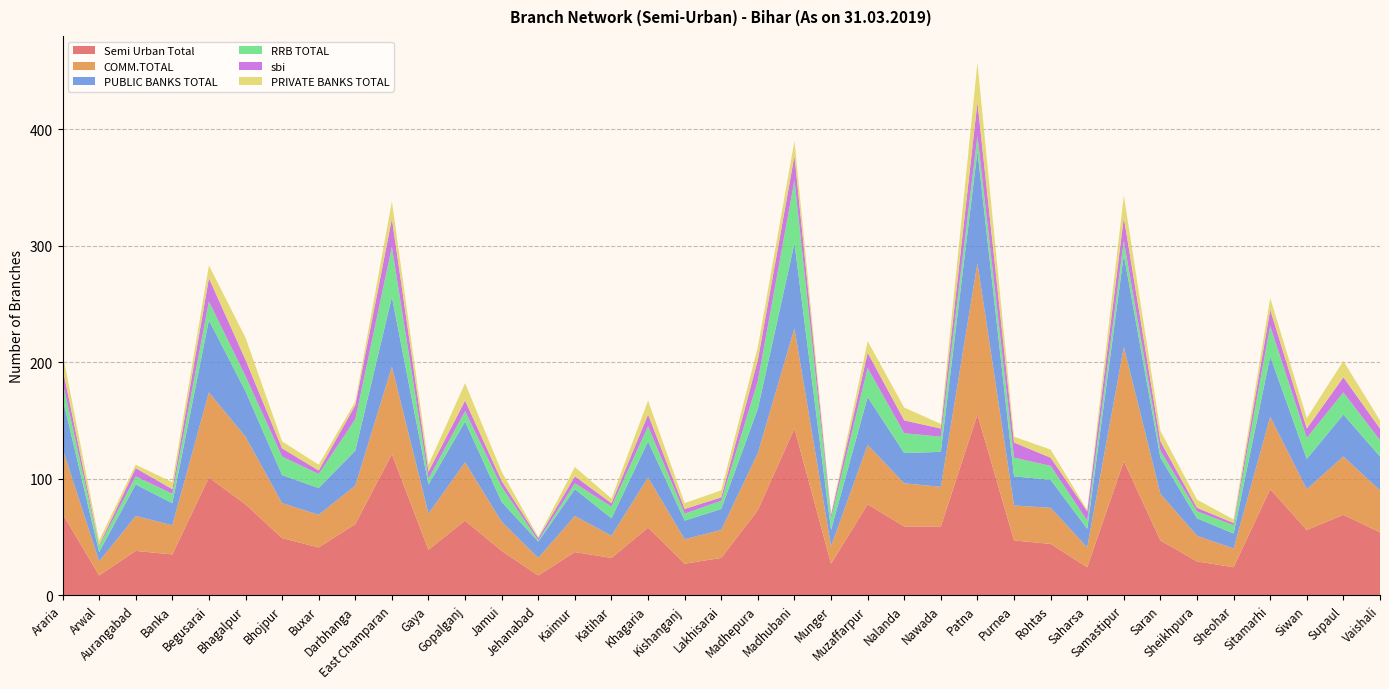

Reading right to left, list all the values displayed in this chart.

Semi Urban Total: 54	69	56	91	24	29	47	115	24	44	47	155	59	59	78	27	143	73	32	27	58	32	37	17	38	64	39	121	61	41	49	78	101	35	38	17	70
COMM.TOTAL: 36	50	35	62	16	22	40	98	17	31	30	130	34	37	51	15	86	49	24	21	43	19	31	15	25	50	31	75	33	28	30	58	73	25	30	12	56
PUBLIC BANKS TOTAL: 29	36	26	52	13	15	31	79	16	24	25	96	30	26	41	14	73	38	18	16	31	15	23	14	17	35	25	60	30	23	24	39	62	19	27	8	43
RRB TOTAL: 14	19	18	26	7	6	6	12	7	12	16	13	13	17	25	10	54	24	7	6	13	10	5	1	13	9	5	43	27	12	16	13	16	8	7	5	14
sbi: 10	13	8	14	2	3	8	20	8	7	13	29	7	11	13	3	21	18	3	4	10	3	6	2	5	9	6	24	12	3	7	14	20	4	7	1	12
PRIVATE BANKS TOTAL: 7	14	9	10	3	7	9	19	1	7	5	34	4	11	10	1	13	11	6	5	12	4	8	1	8	15	6	15	3	5	6	19	11	6	3	4	13